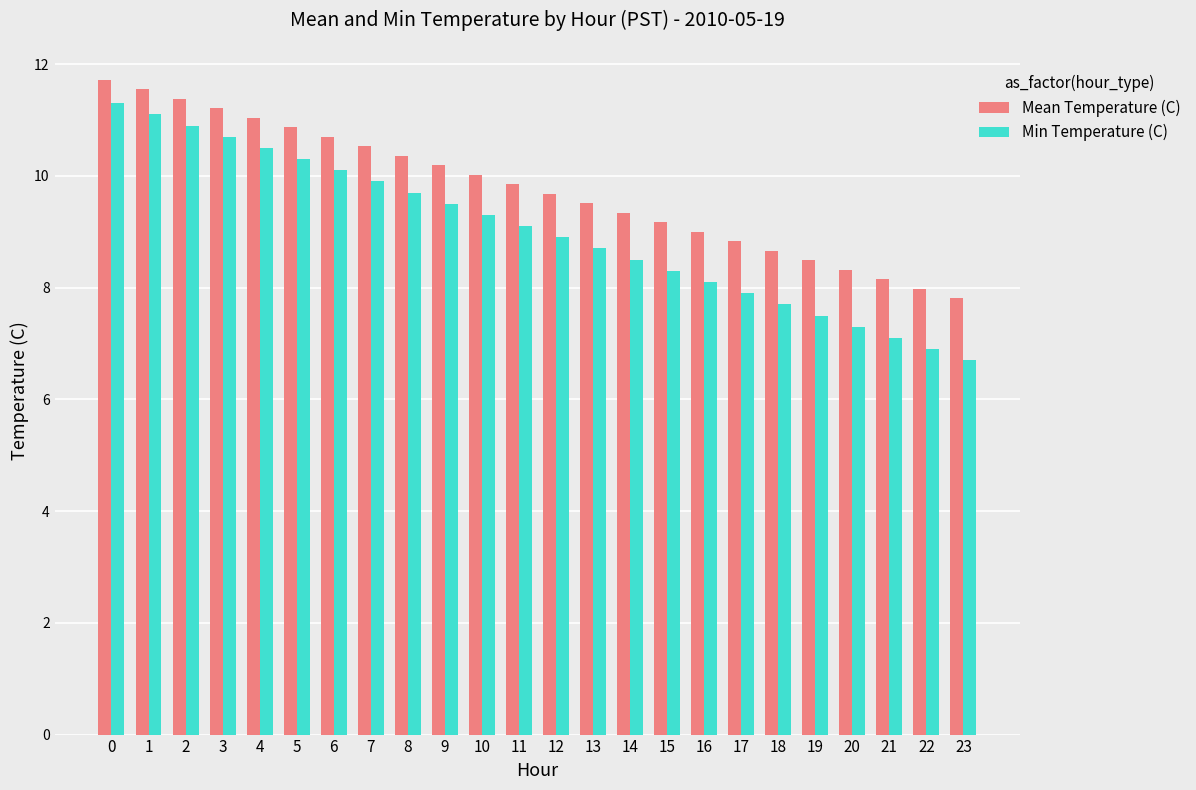

The Mean Temperature (C) series shows 12.8 at 23. True or false?

False